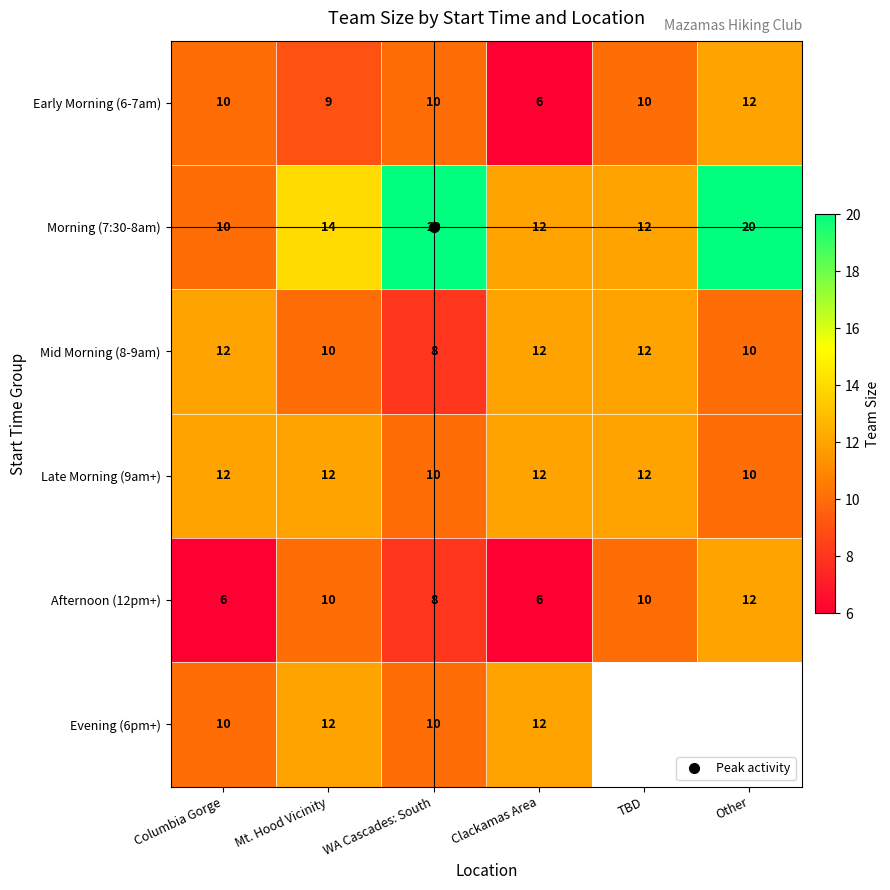

What is the spread (max minus min) of values at Clackamas Area?

6.0